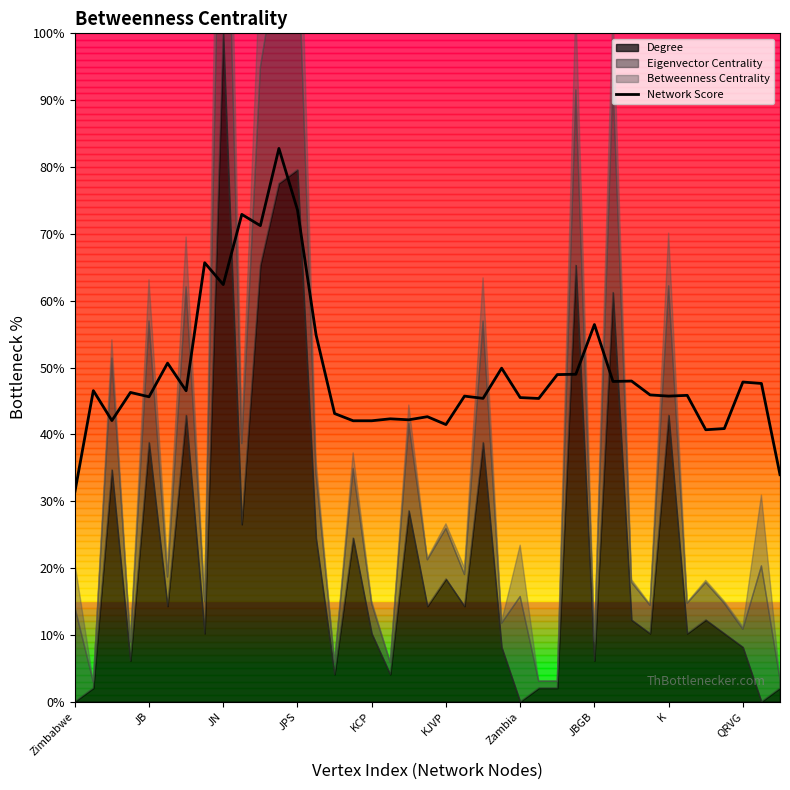

At which label does Network Score reach its minimum?

Zimbabwe